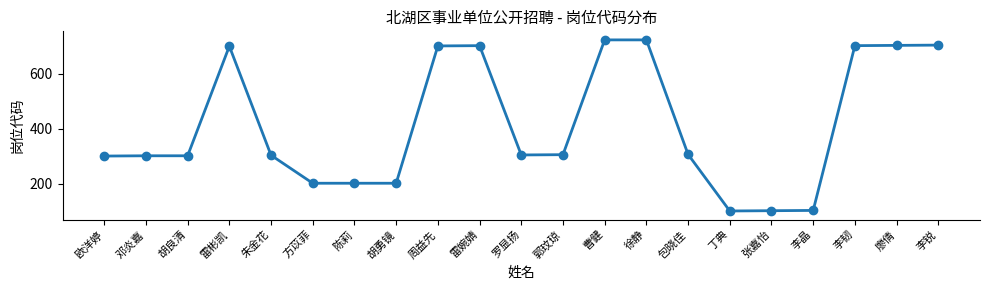

Between 李晶 and 欧洋婷, which is larger?

欧洋婷